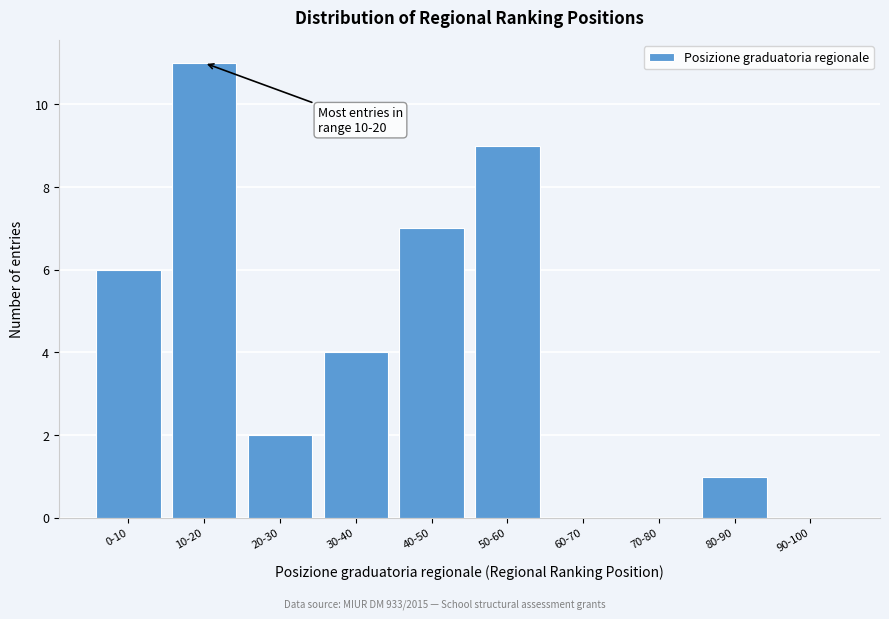

Reading left to right, extract all data points from this chart.

0-10=6	10-20=11	20-30=2	30-40=4	40-50=7	50-60=9	60-70=0	70-80=0	80-90=1	90-100=0